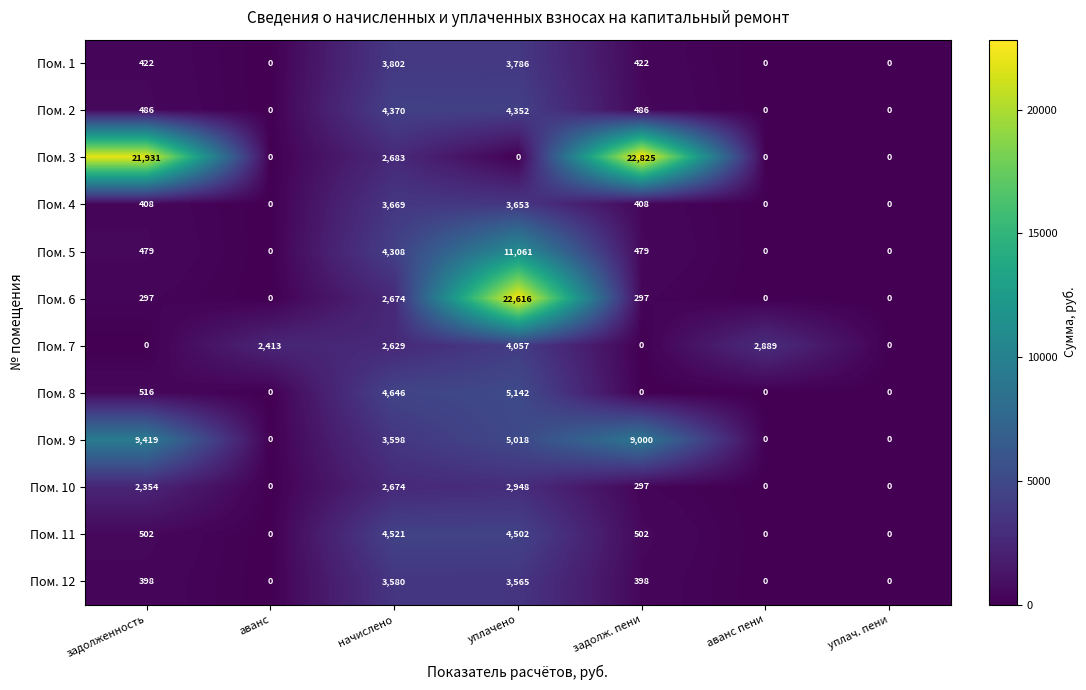

How many values in Пом. 11 are above zero?

4